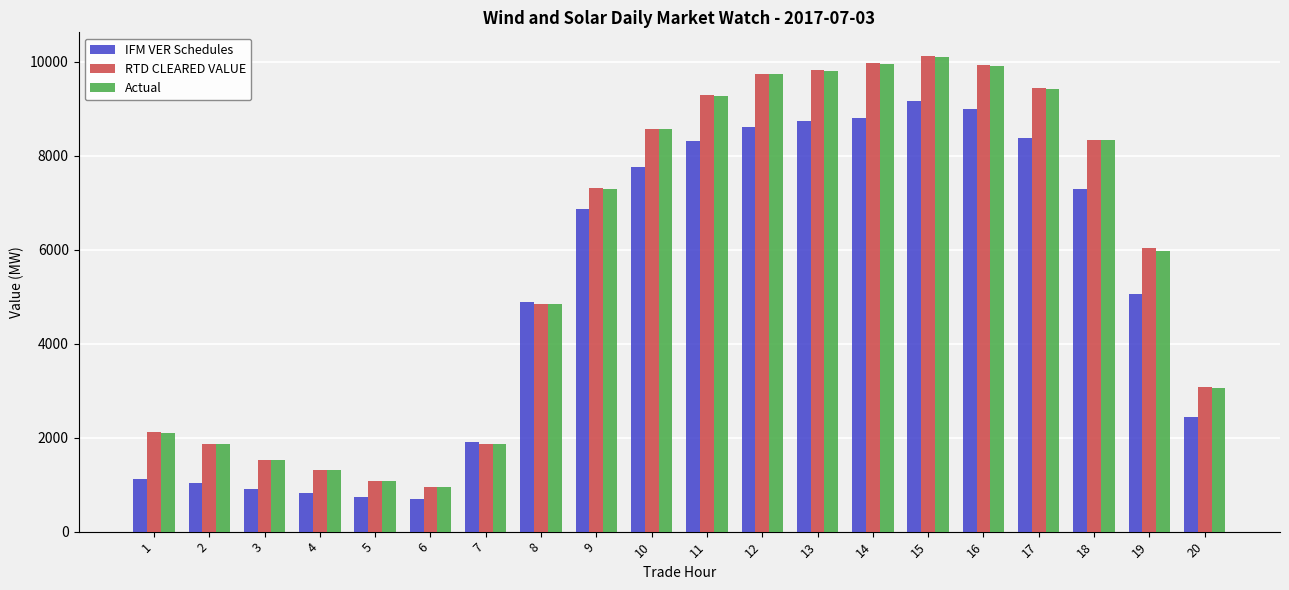

Where is Actual nearest to the value 5524?

19